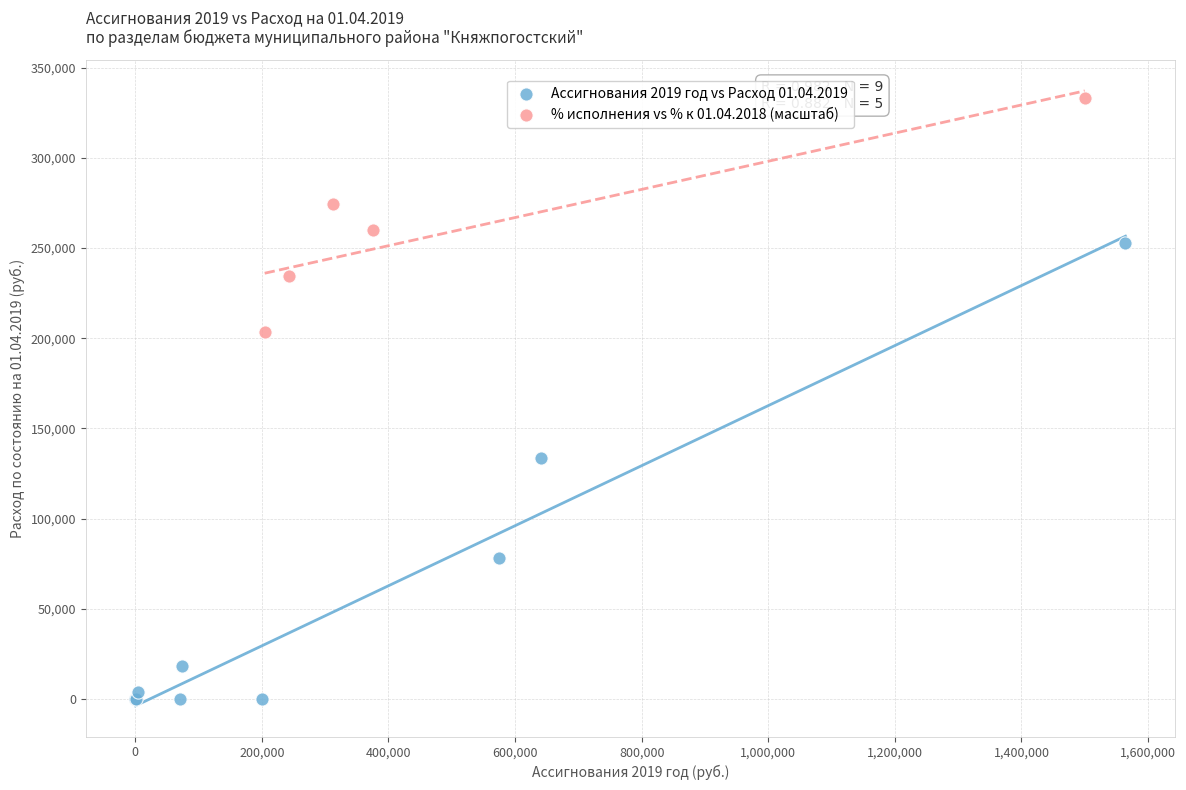

Which series has the largest Y range (max minus min)?

Ассигнования 2019 год vs Расход 01.04.2019